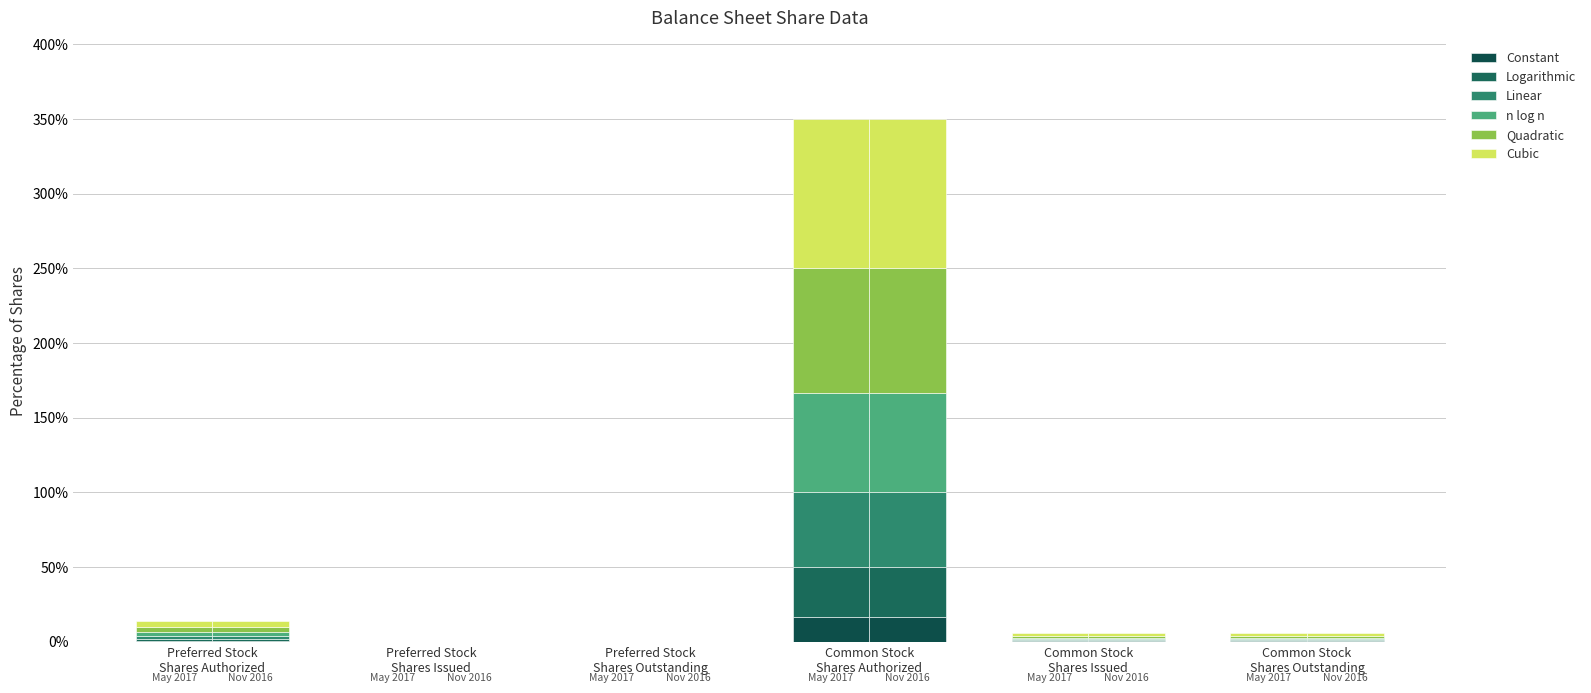

What position from the left is Preferred Stock
Shares Authorized?

1